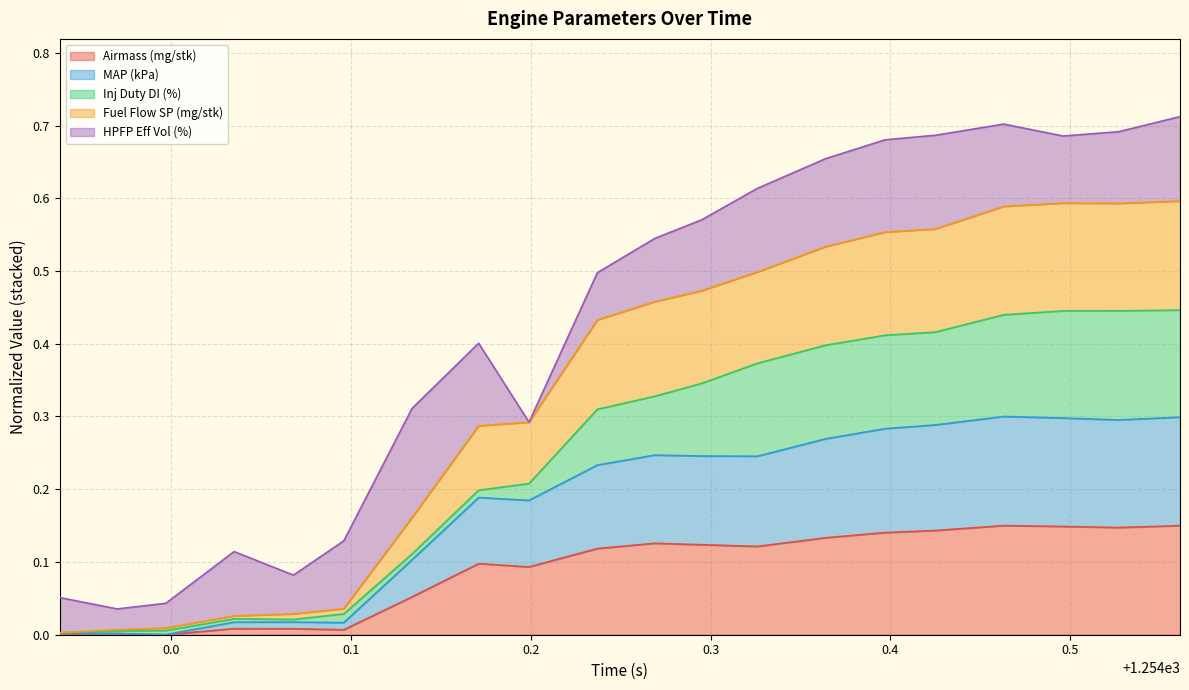

What is the difference between the highest and lowest values at 1254.134?

0.1